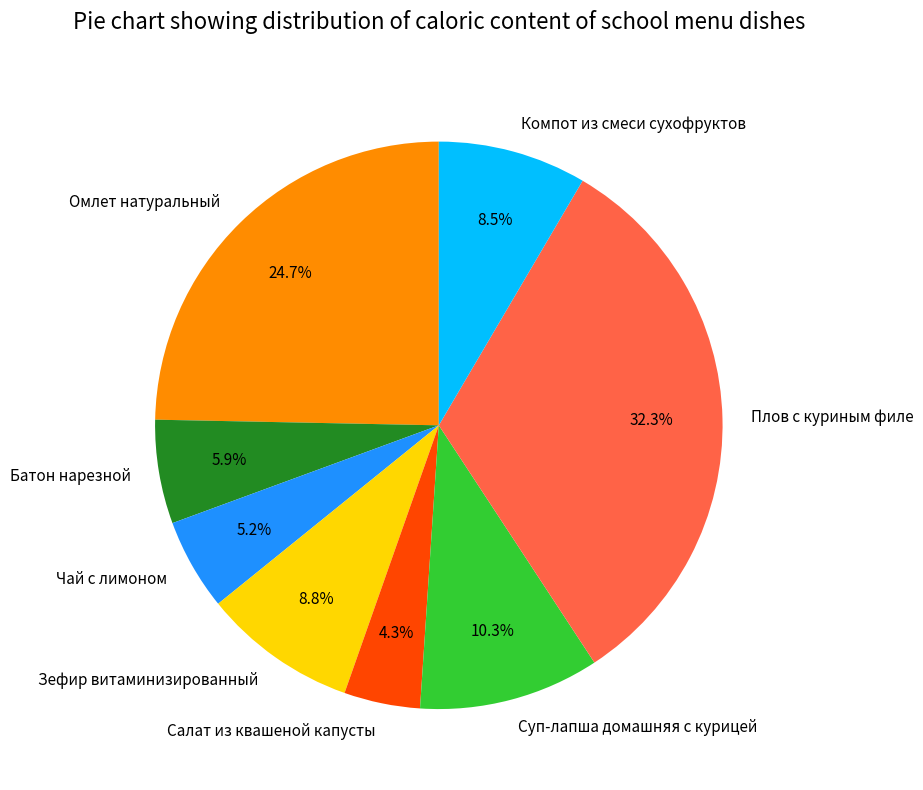

To the nearest percent, what portion does Суп-лапша домашняя с курицей represent?

10%